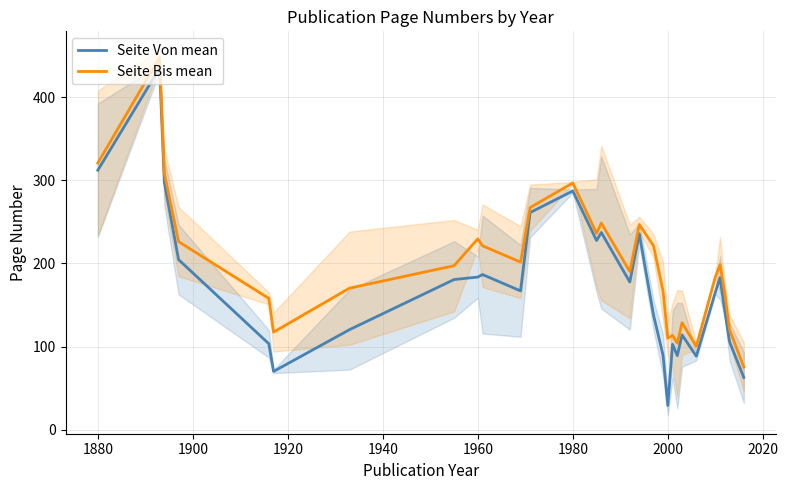

What is the difference between the maximum and minimum values in the Seite Bis mean series?

372.7